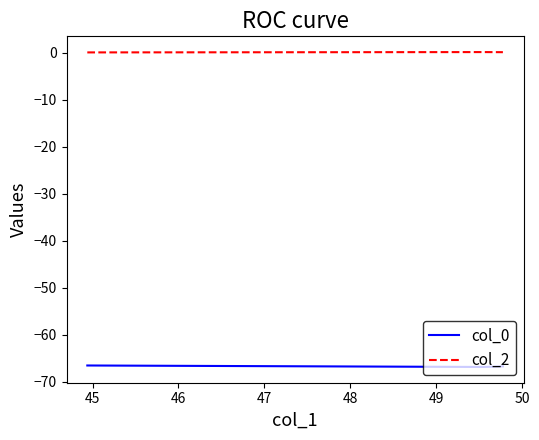

List the series in order of their overall mean, lowest first.

col_0, col_2